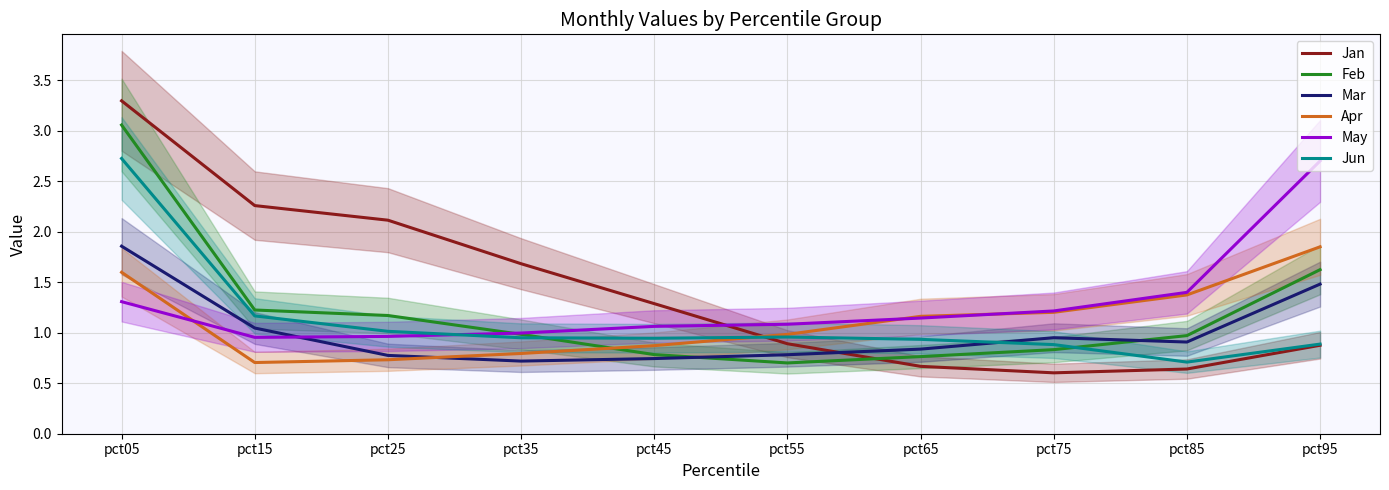

The value of Apr at pct45 is 0.9. True or false?

True